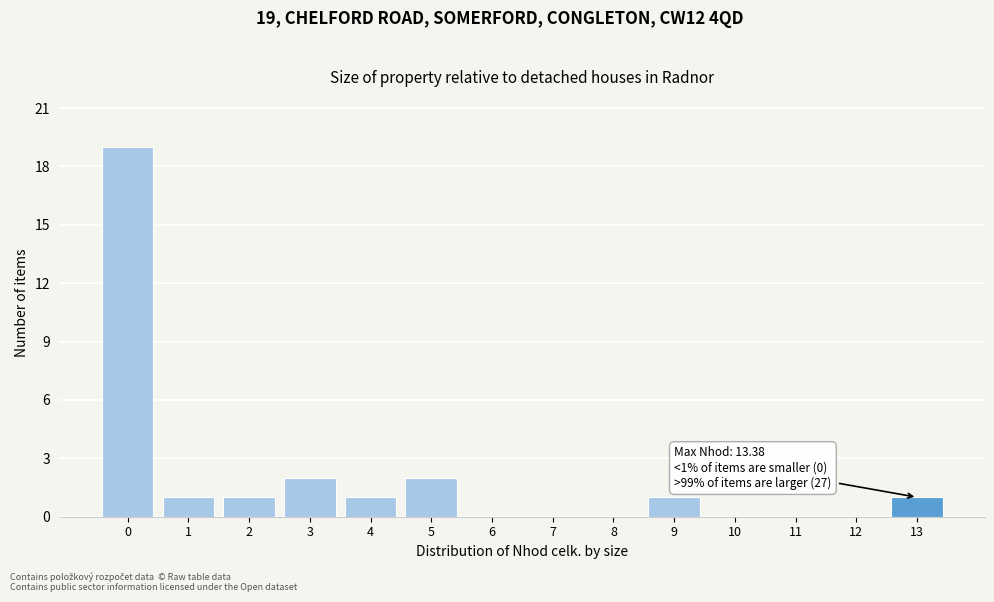

Reading left to right, what are all the values shown in this chart?

0=19	1=1	2=1	3=2	4=1	5=2	6=0	7=0	8=0	9=1	10=0	11=0	12=0	13=1